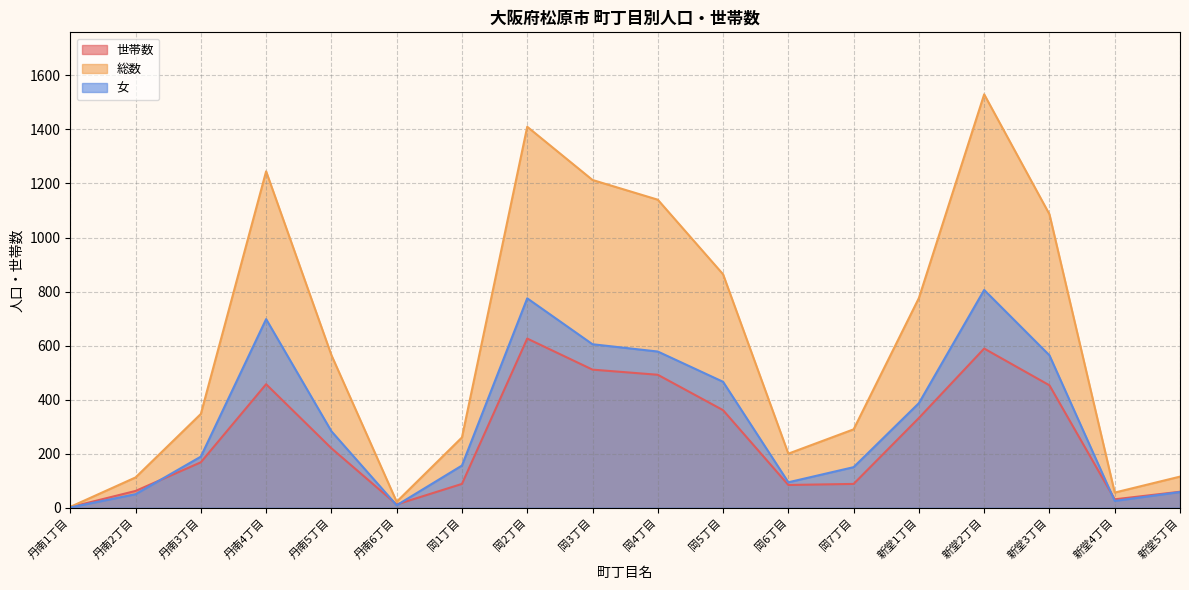

What are all the series names shown in the legend?

世帯数, 総数, 女